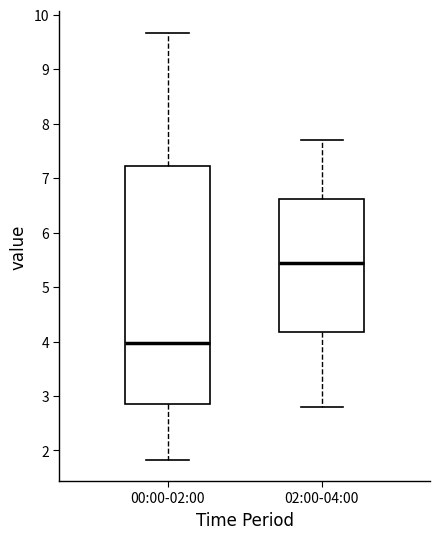

Where does the upper whisker of the box for 02:00-04:00 end on the y-axis? The values are not printed on the chart, so give them approximately, as read against the axis.

7.7